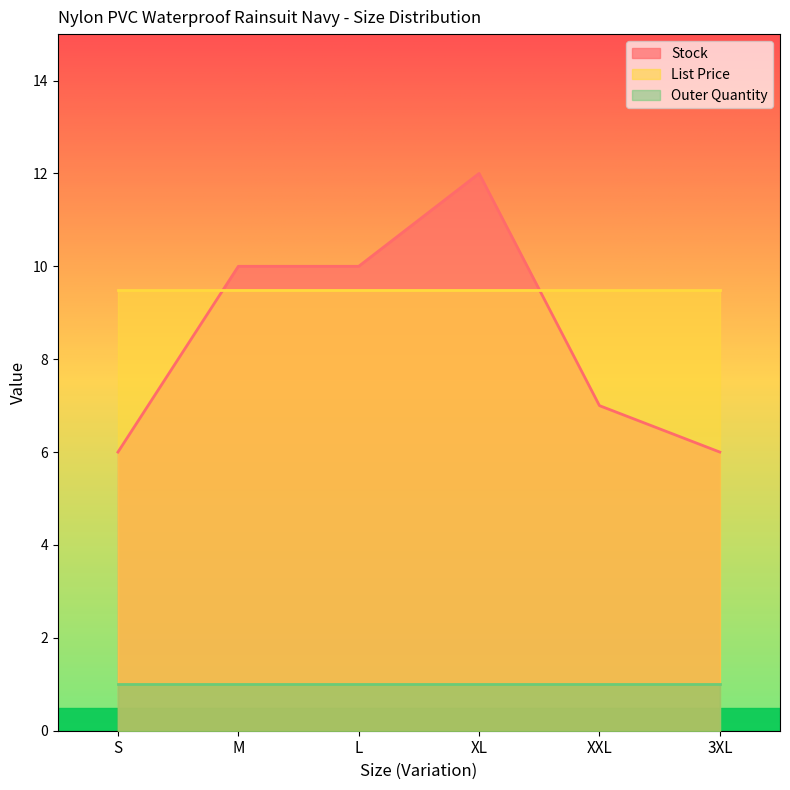

Which series changed the most between S and XL?

Stock